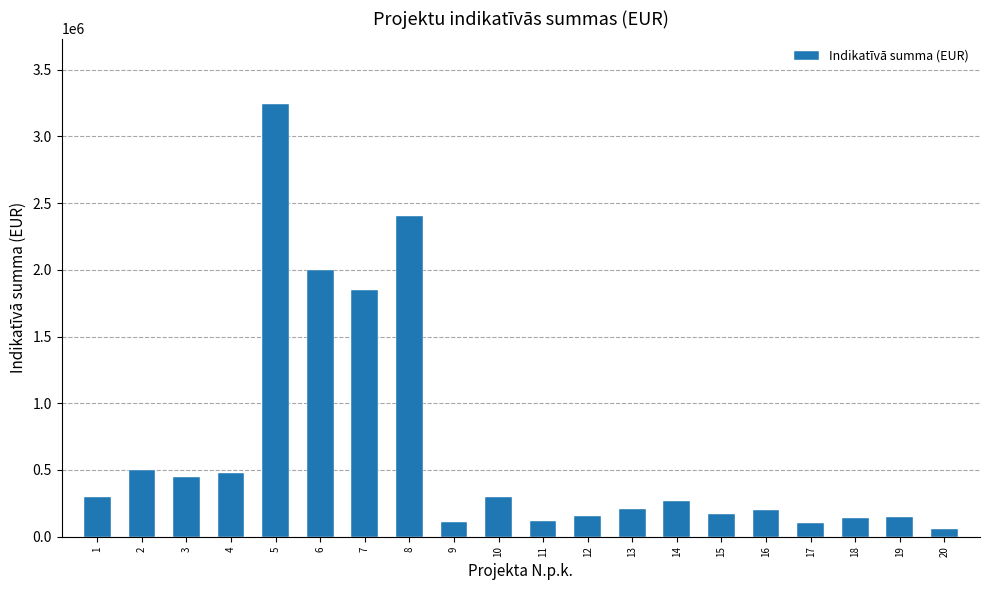

Are the bars horizontal?

No